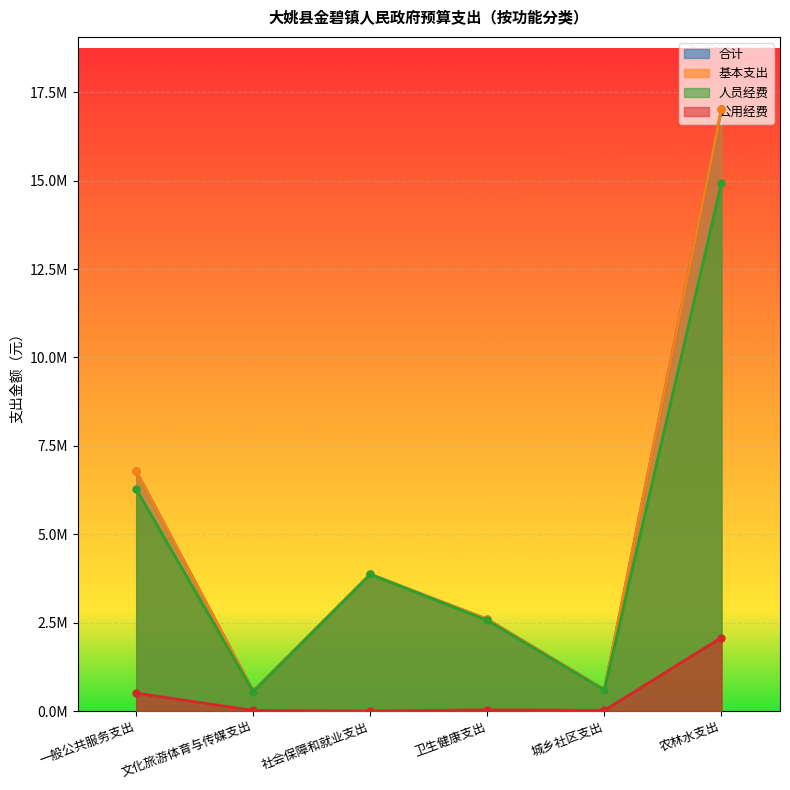

True or false: 公用经费 and 人员经费 intersect in this chart.

False